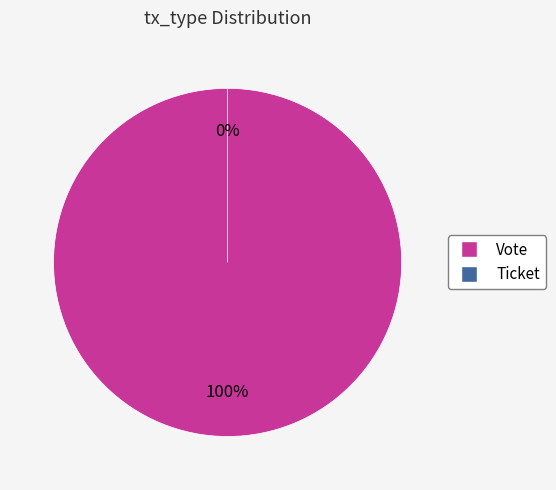

True or false: Vote accounts for 99% of the total.

False